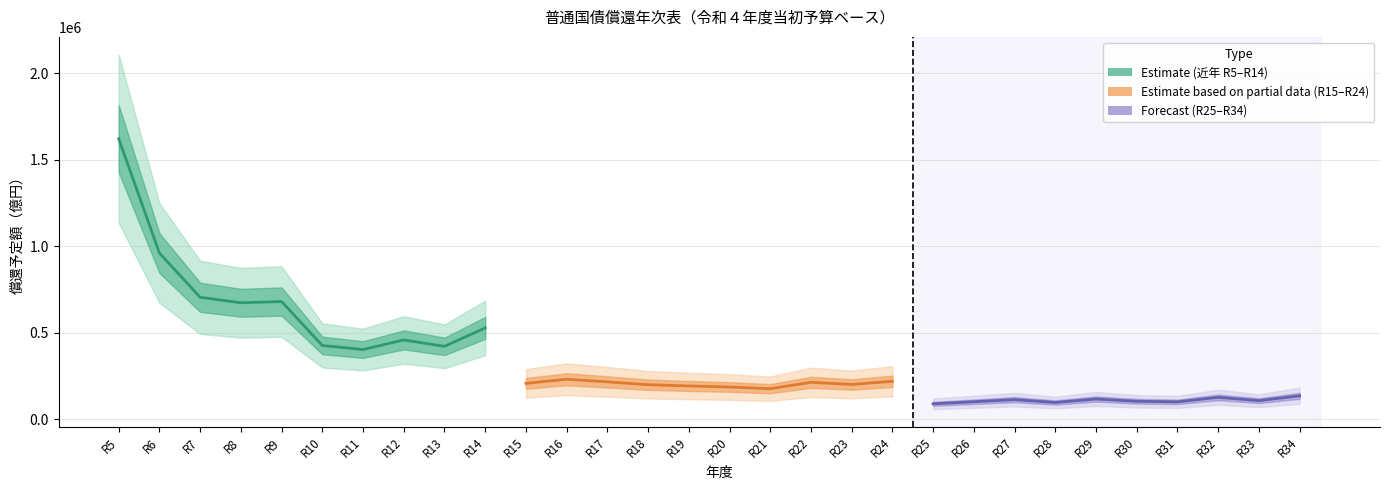

In early_years, how many points are lower than both neighbors (excluding endpoints)?

3